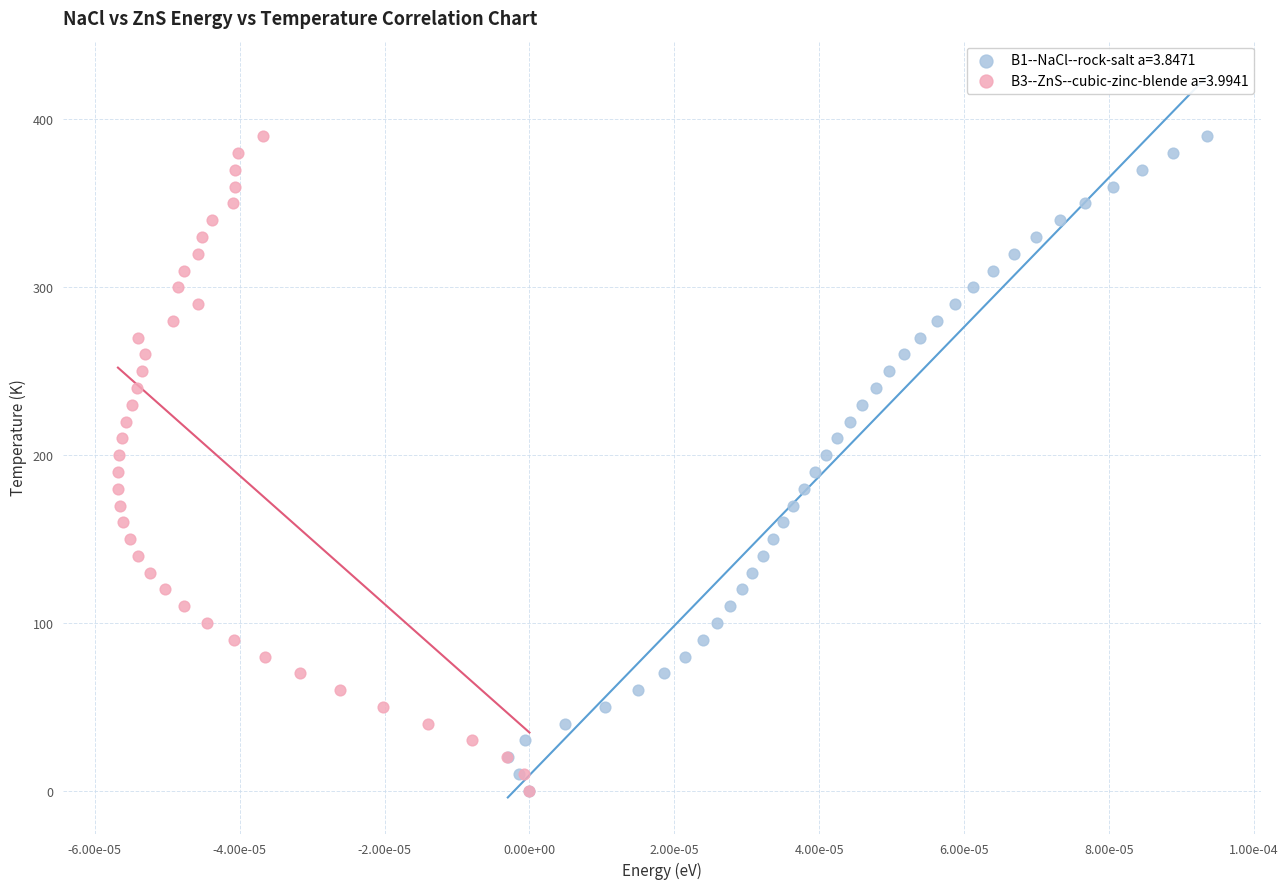

What are all the series names shown in the legend?

B1--NaCl--rock-salt a=3.8471, B3--ZnS--cubic-zinc-blende a=3.9941